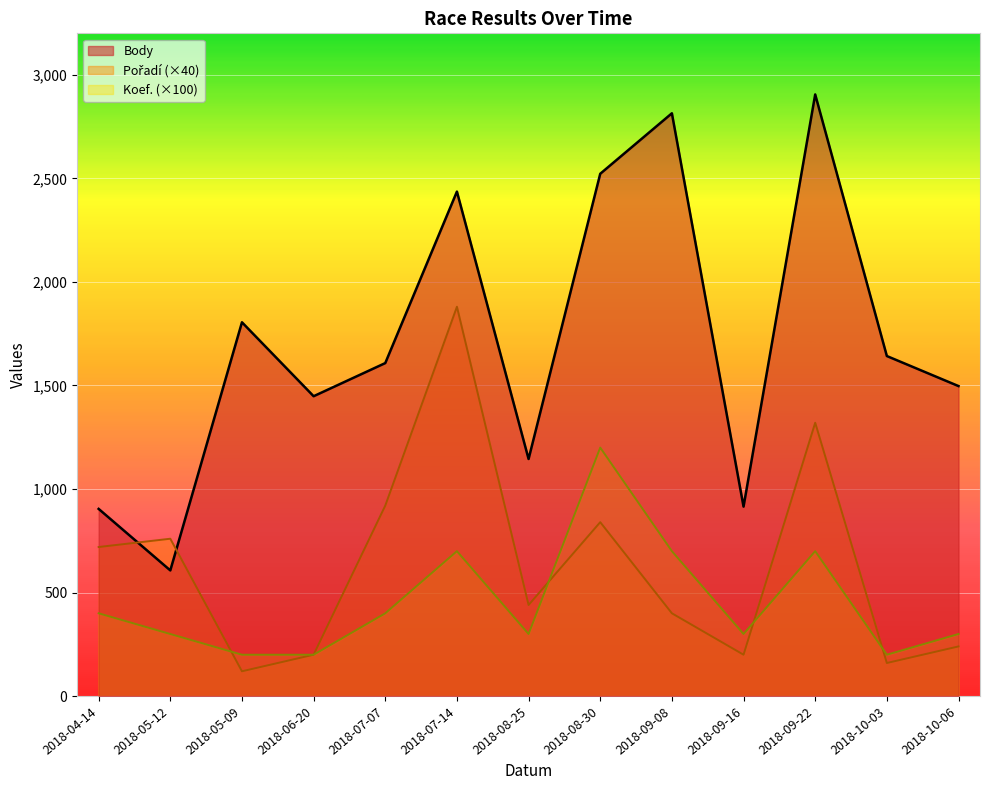

What is the value of the Koef. point at the 5th from the left?

400